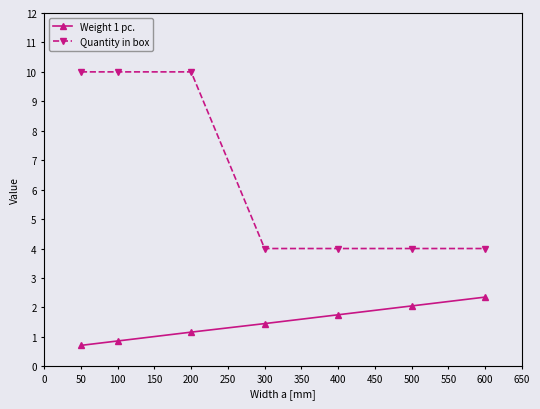

How many lines are shown in the chart?

2